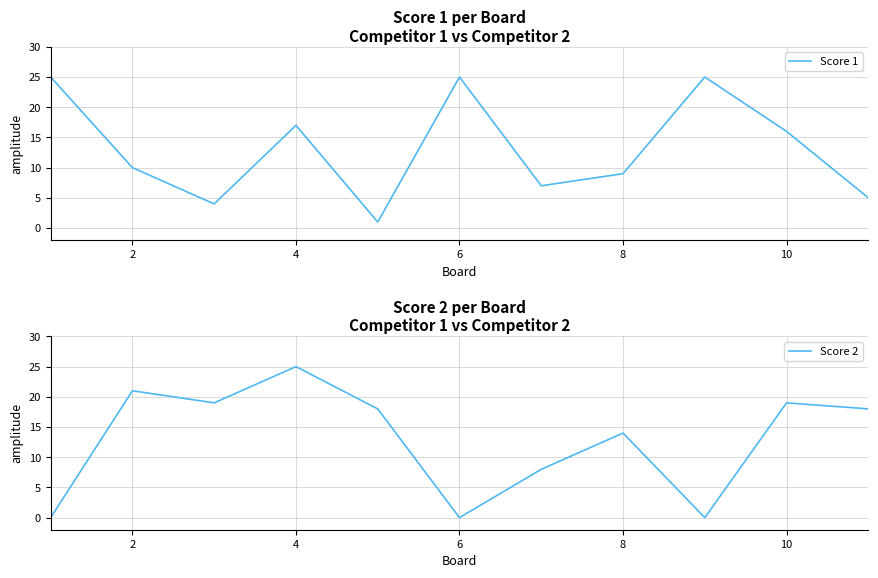

How many data points in Score 1 are less than 10?

5